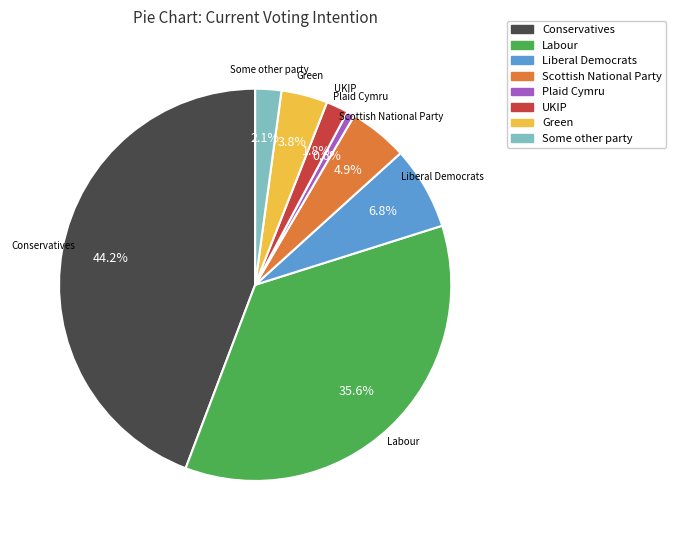

Is Green the majority of the pie?

No